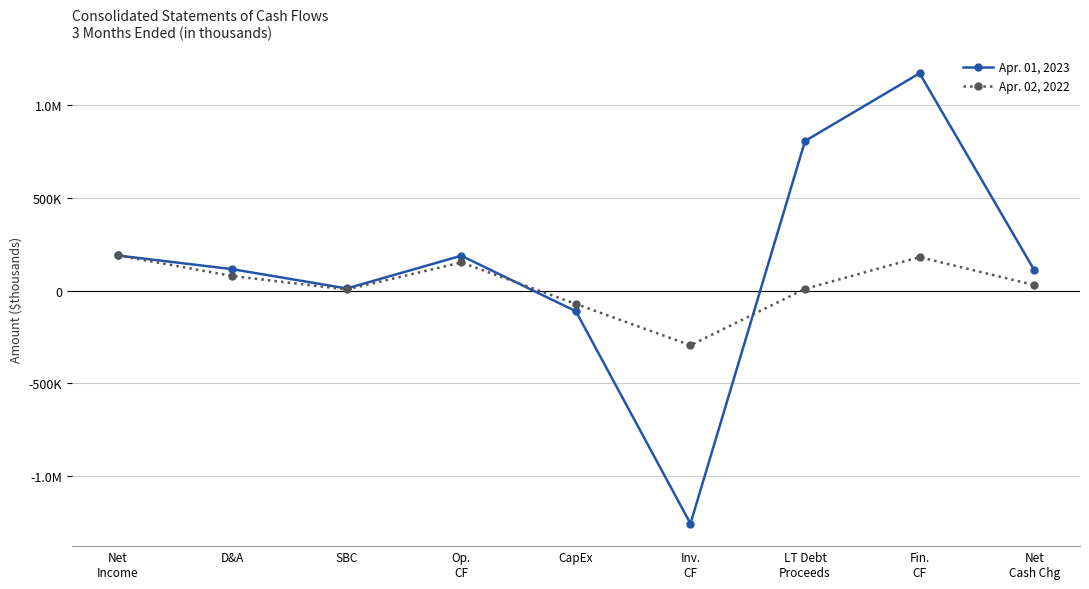

Where is the first local minimum for Apr. 01, 2023?

SBC